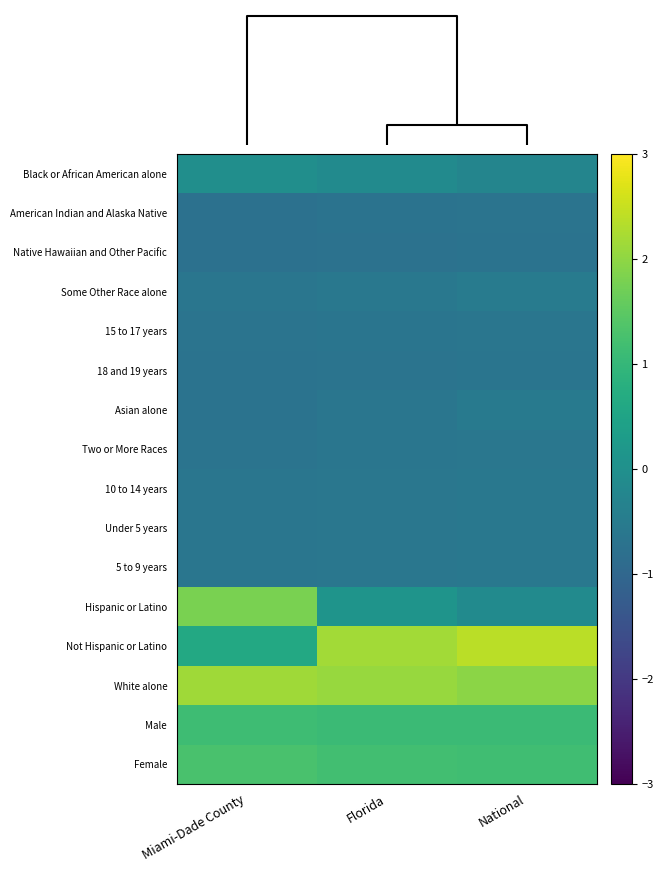

Which category has the highest value across all series?

National